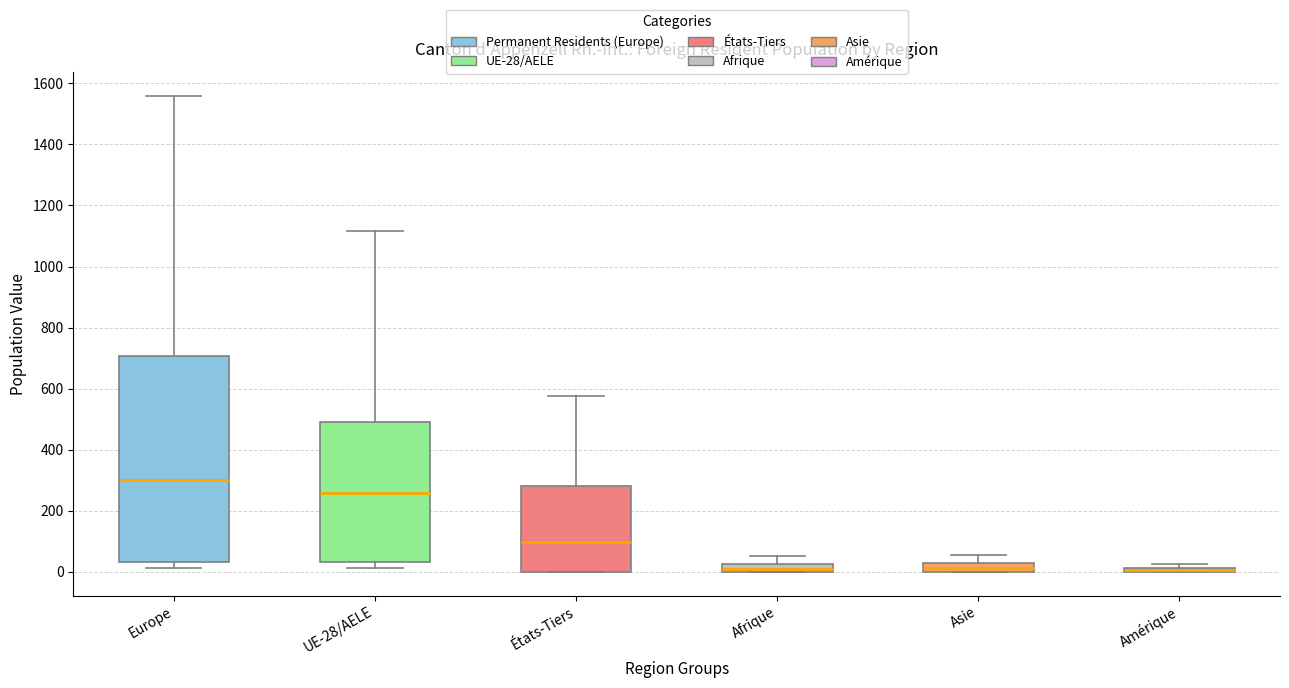

Comparing the boxes themselves (not the whiskers), which one is the tallest?

Europe